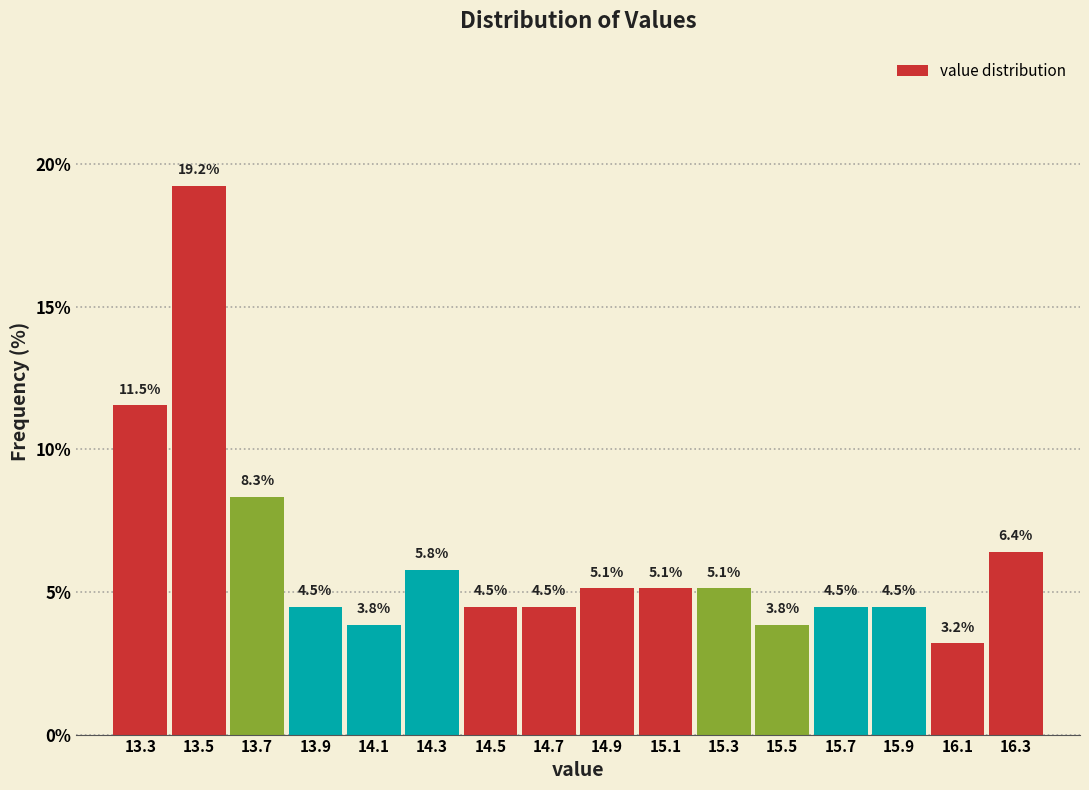

How tall is the bar that spans 13.2 to 13.4 on the x-axis?

11.5